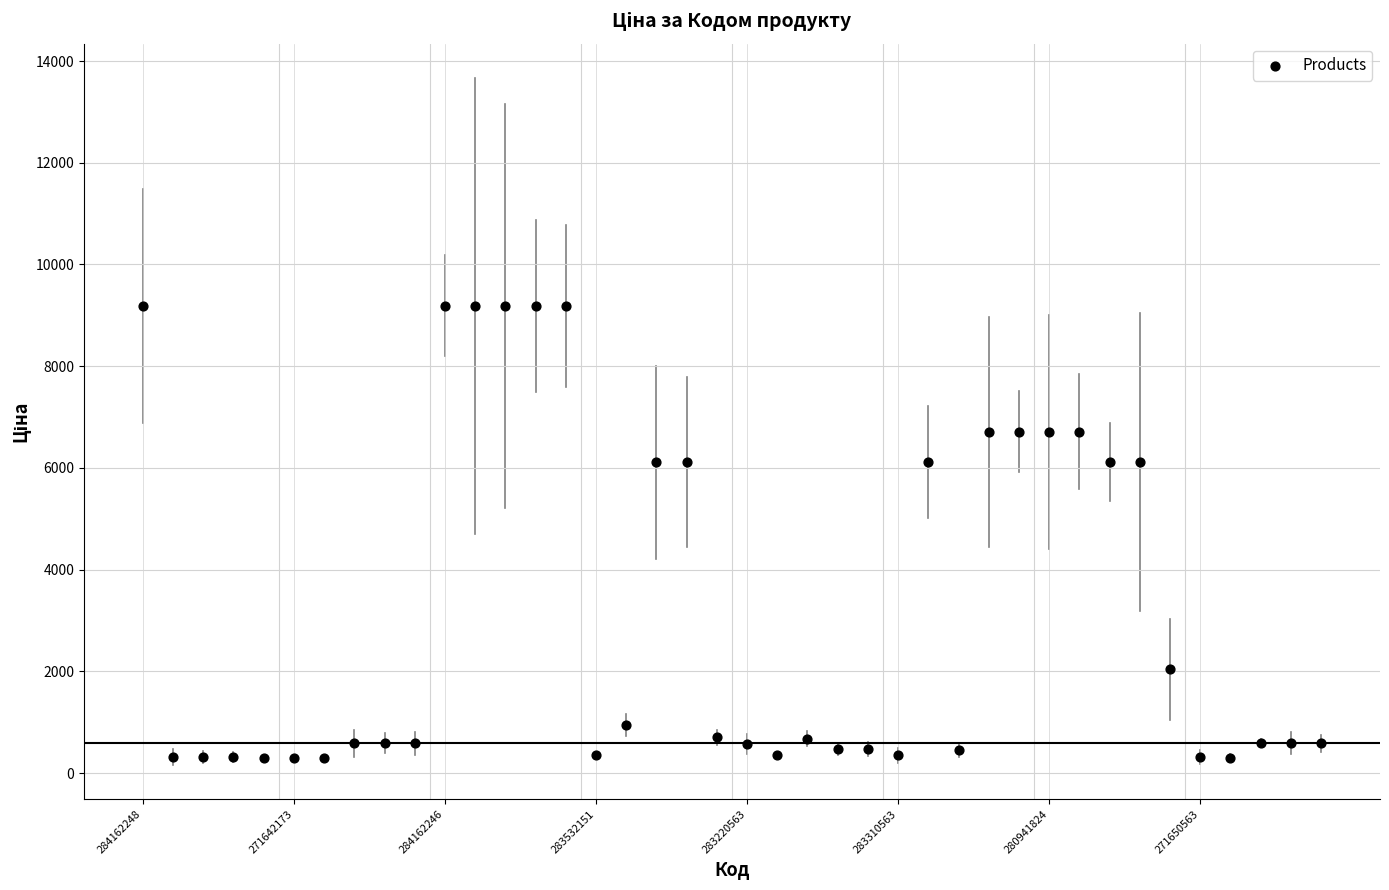

What is the range of Y values (max minus min)?

8884.5